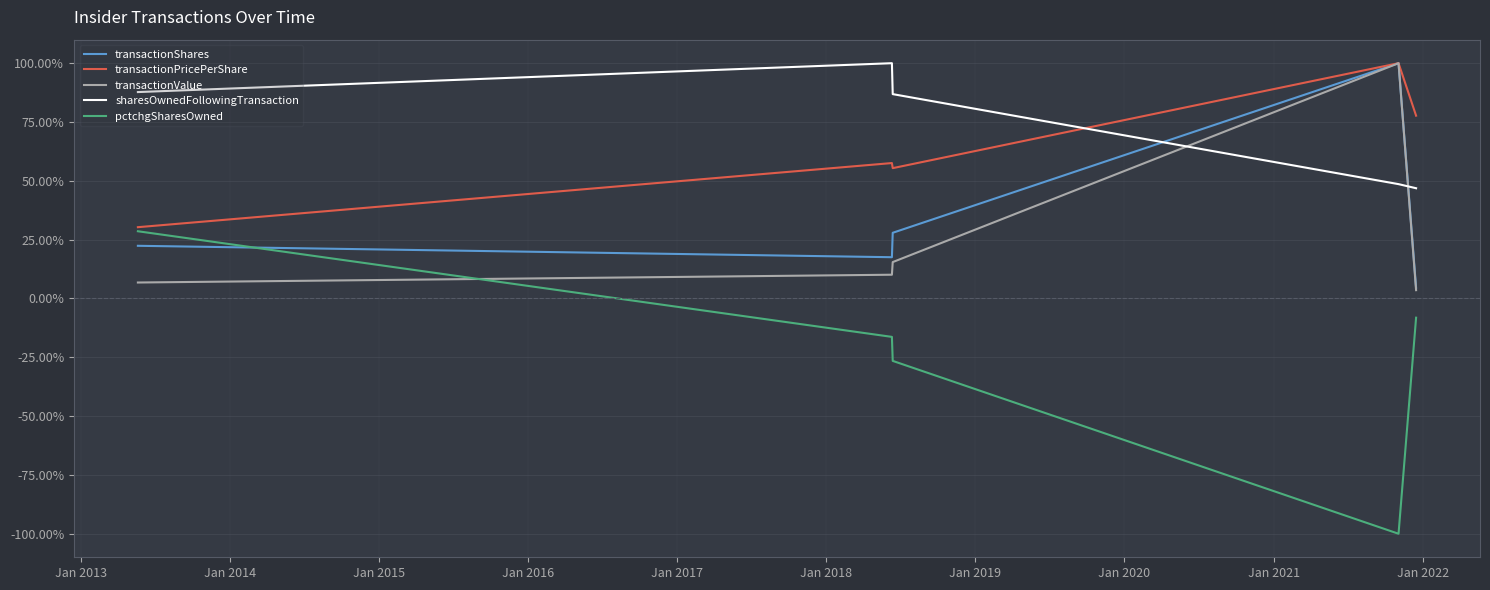

True or false: sharesOwnedFollowingTransaction and pctchgSharesOwned cross at least once.

False